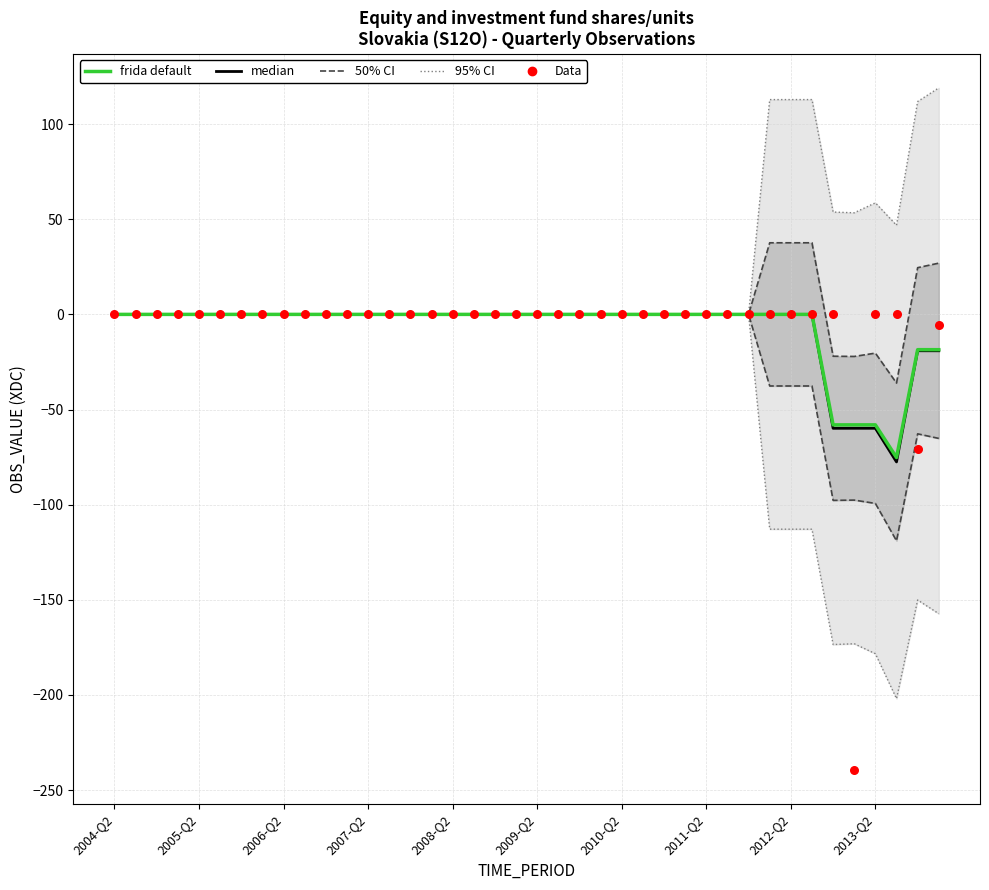

At which category is the sum across all series the highest?

33